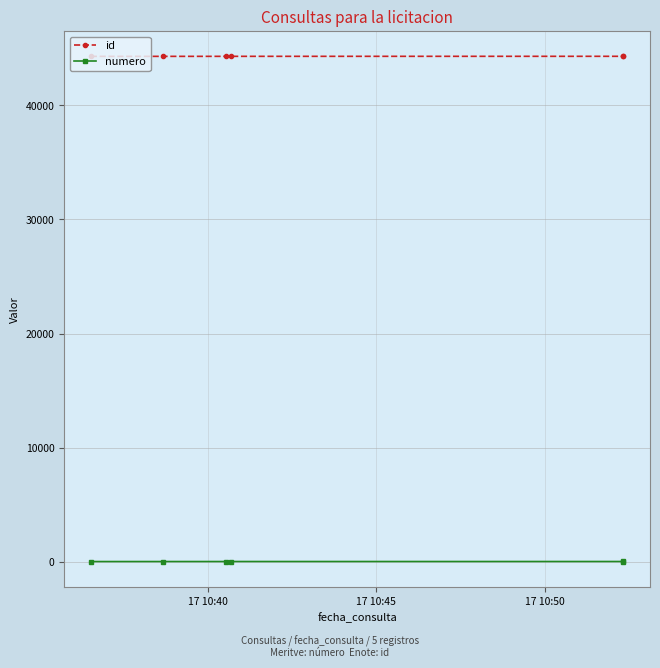

What is the sum of all numero values?

21